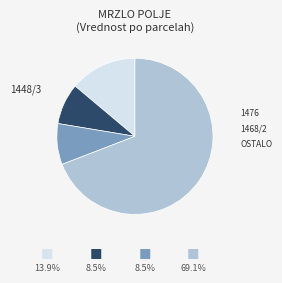

Does any single category account for the majority?

Yes